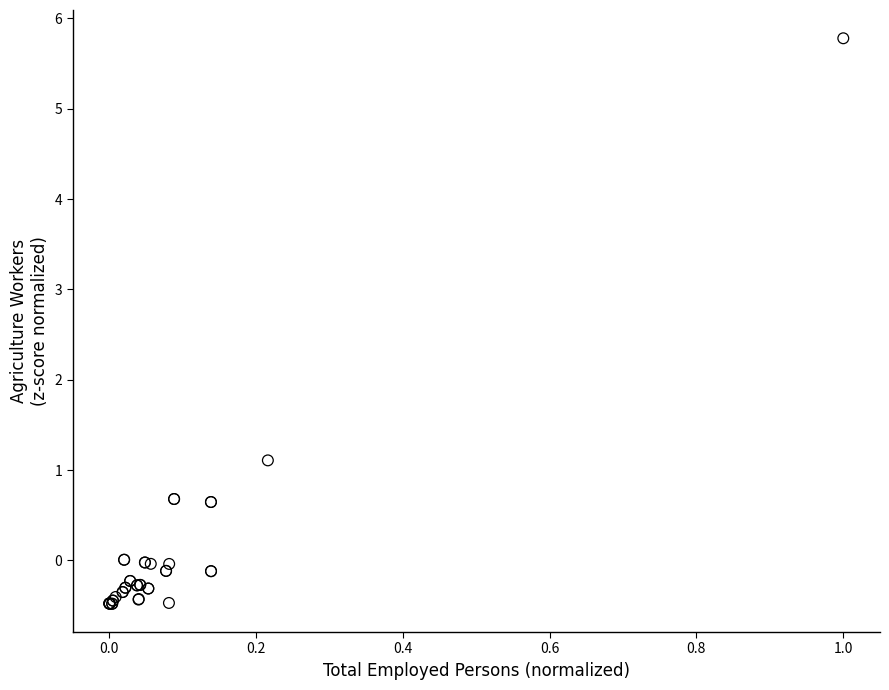

What Y value in the scatter plot is closest to 2?

1.1